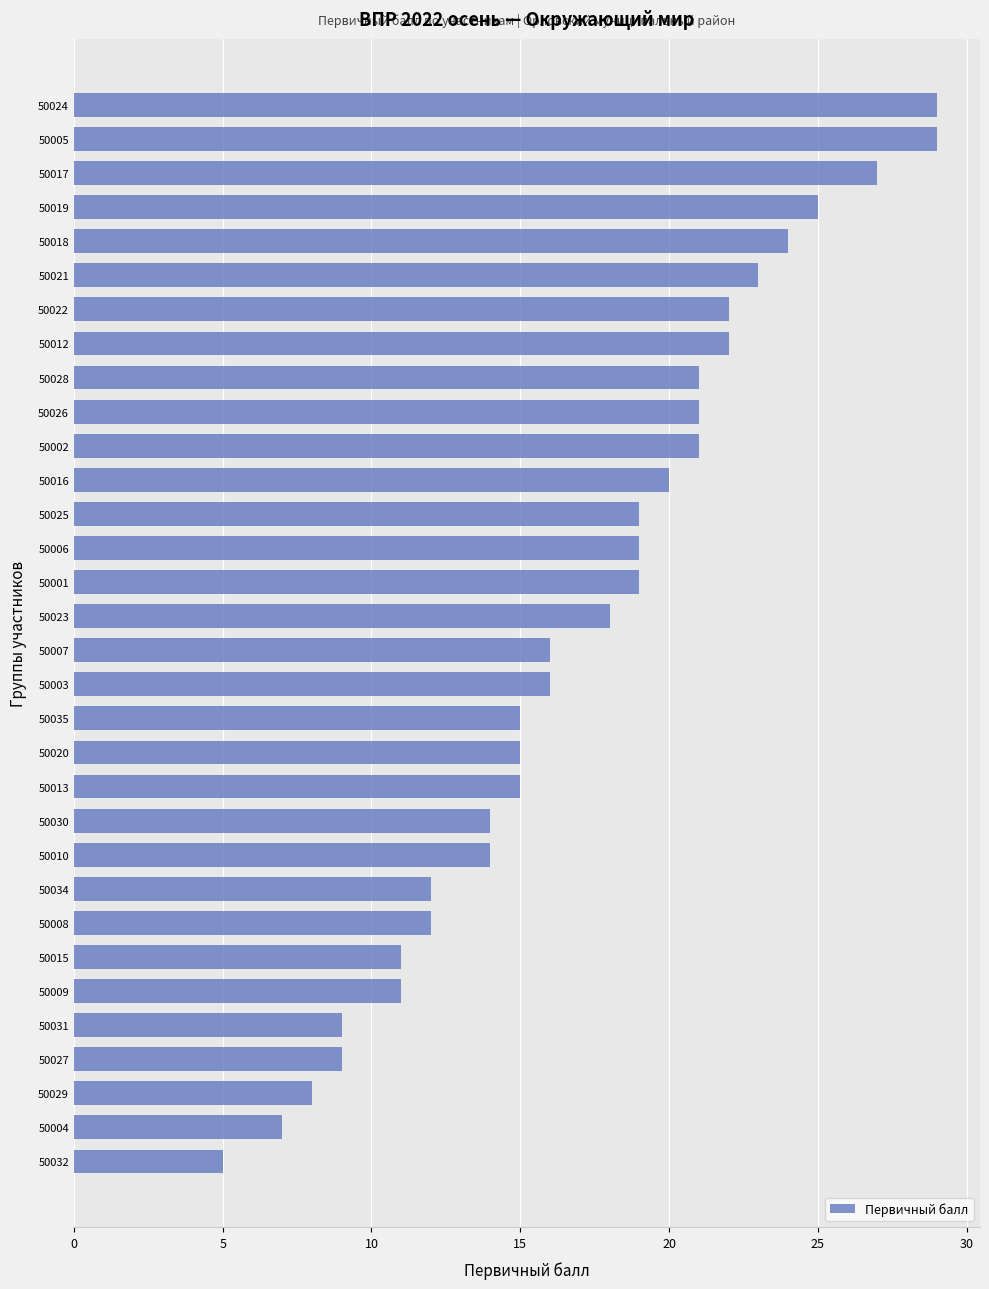

What is the ratio of the value at 50016 to the value at 50010?

1.4